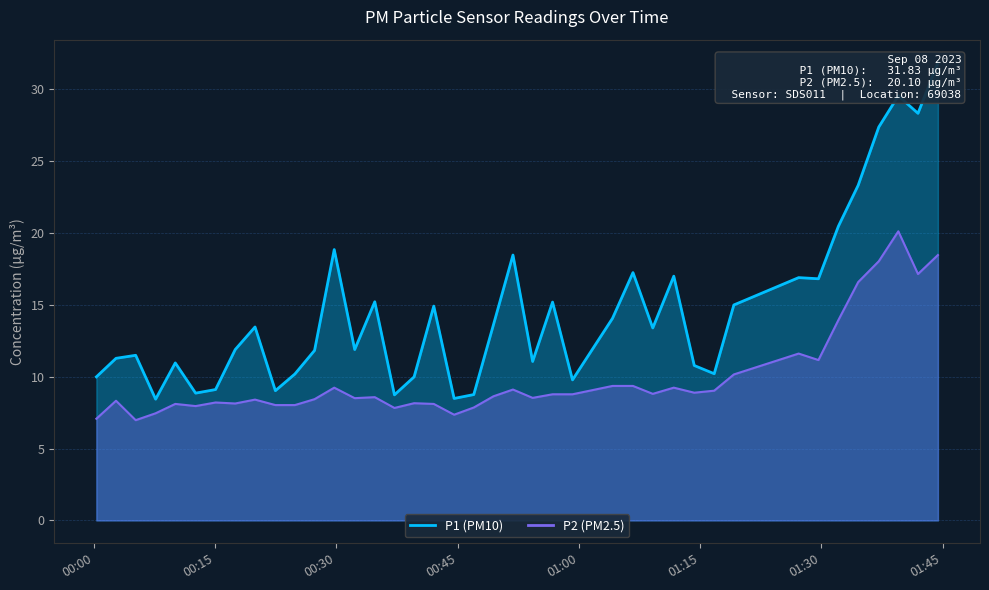

The P1 series shows 2.0 at 15. True or false?

False